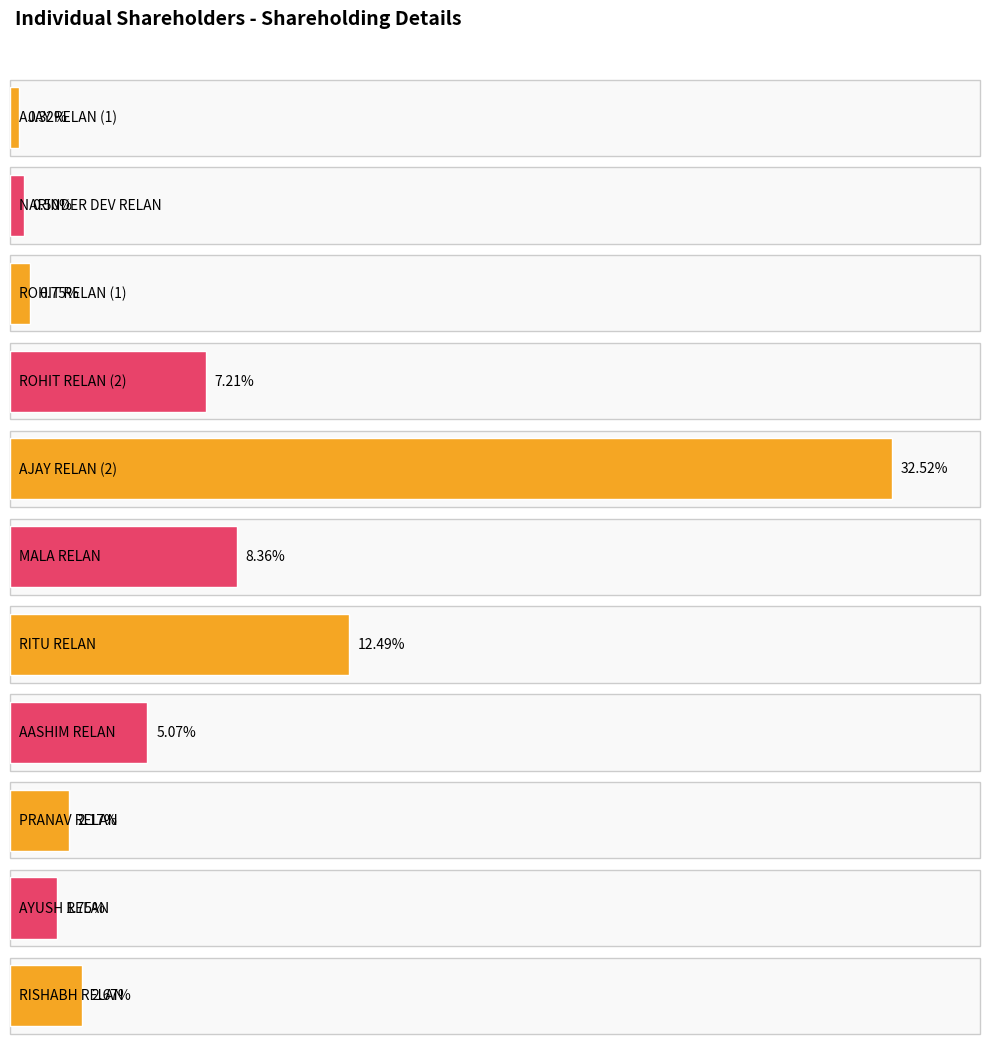

How many groups of bars are there?

11